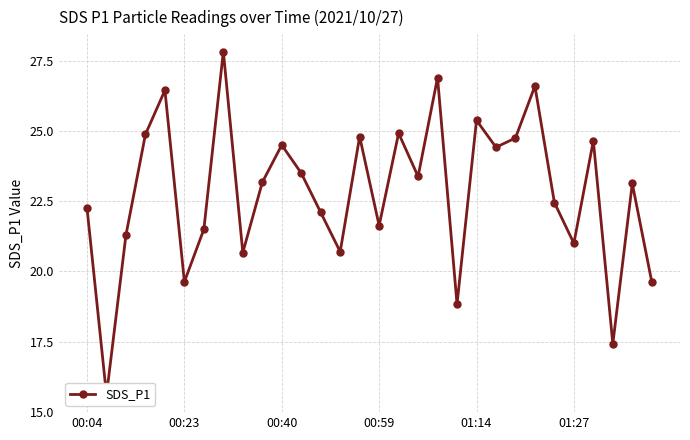

List the labels in order of value, largest first.

7, 18, 23, 01:14, 20, 16, 00:59, 14, 22, 26, 10, 21, 11, 17, 9, 28, 24, 00:04, 12, 15, 6, 00:40, 25, 13, 8, 01:27, 29, 19, 27, 00:23